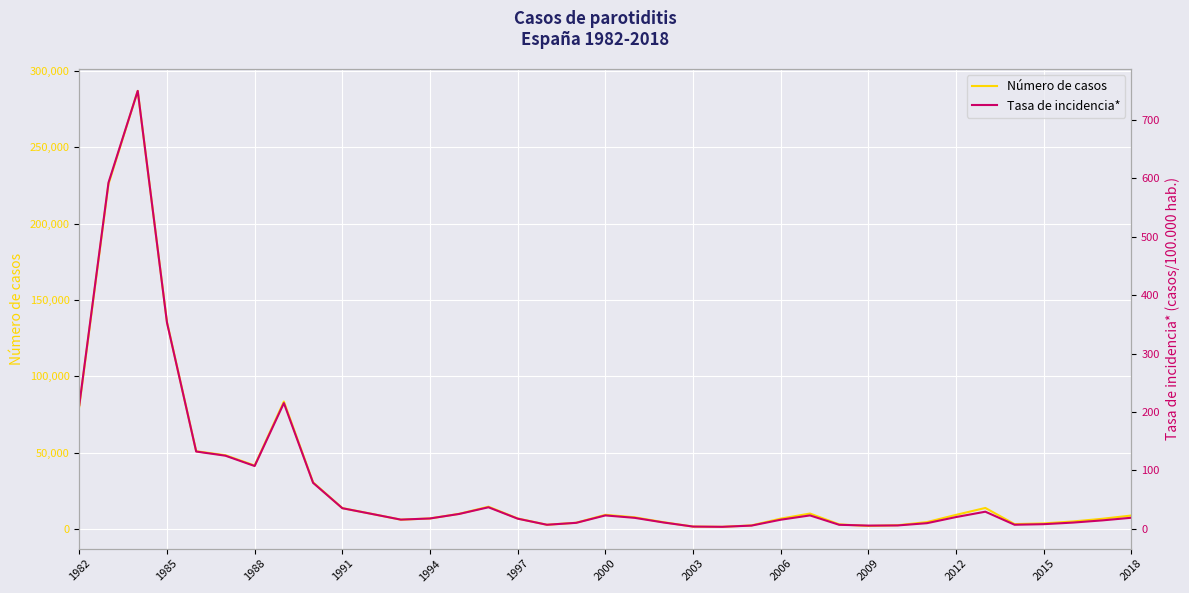

The value of Número de casos at 1997 is 6995. True or false?

True